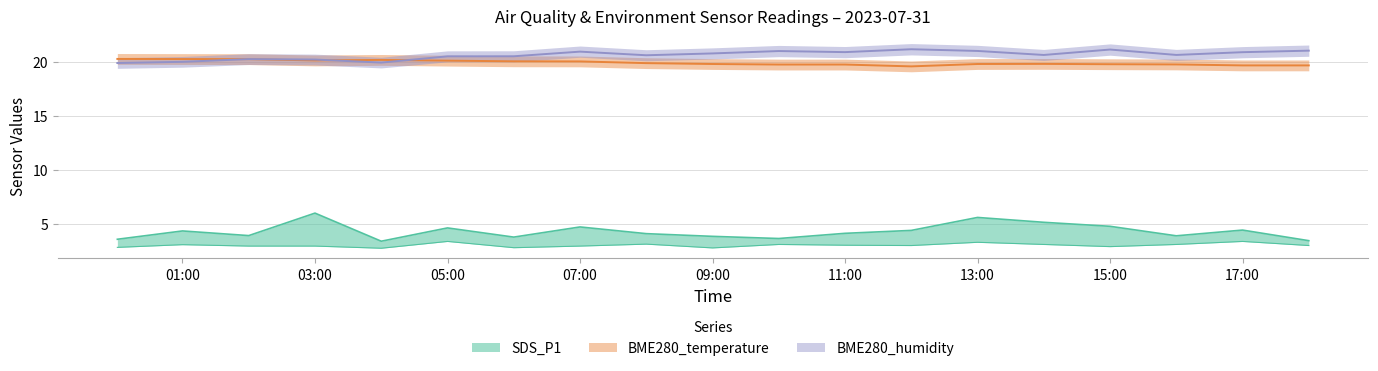

True or false: BME280_humidity has more than 0 interior local peaks.

True